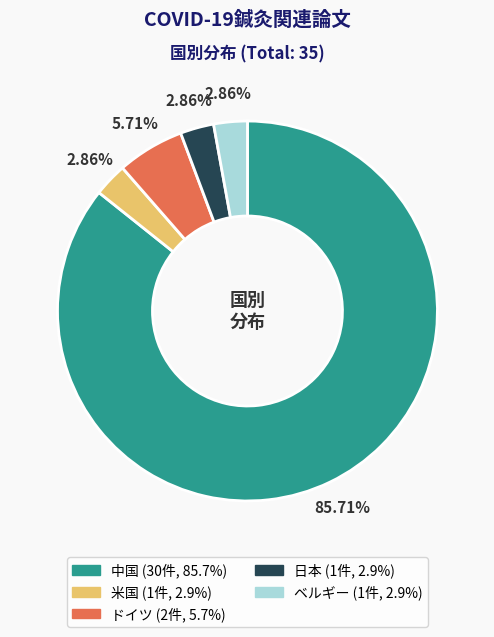

Which has a higher value, ベルギー or 中国?

中国